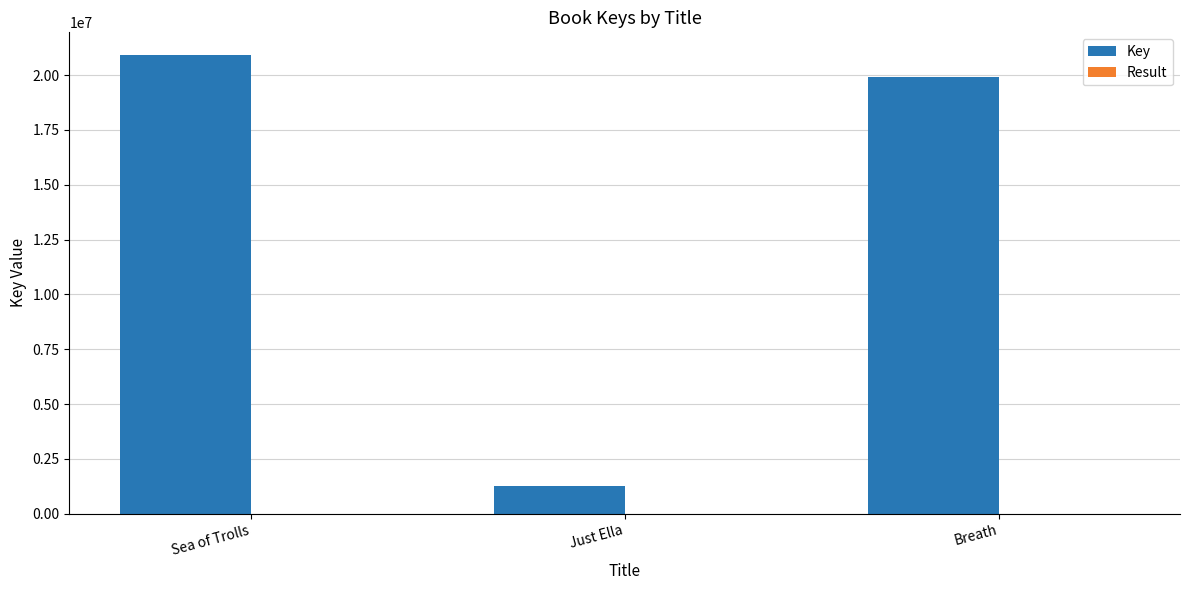

Which series changed the most between Just Ella and Breath?

Key